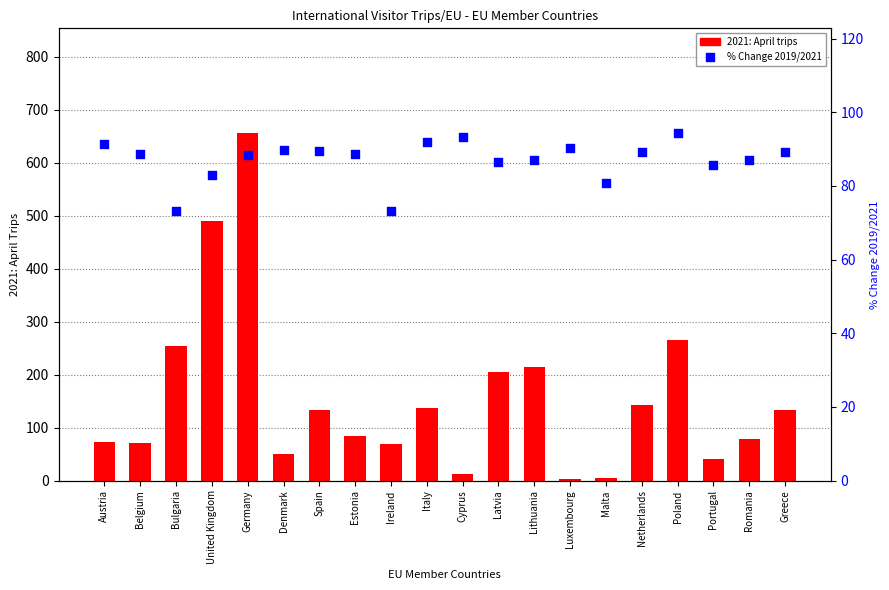

At how many categories does at least one series exceed 454?

2